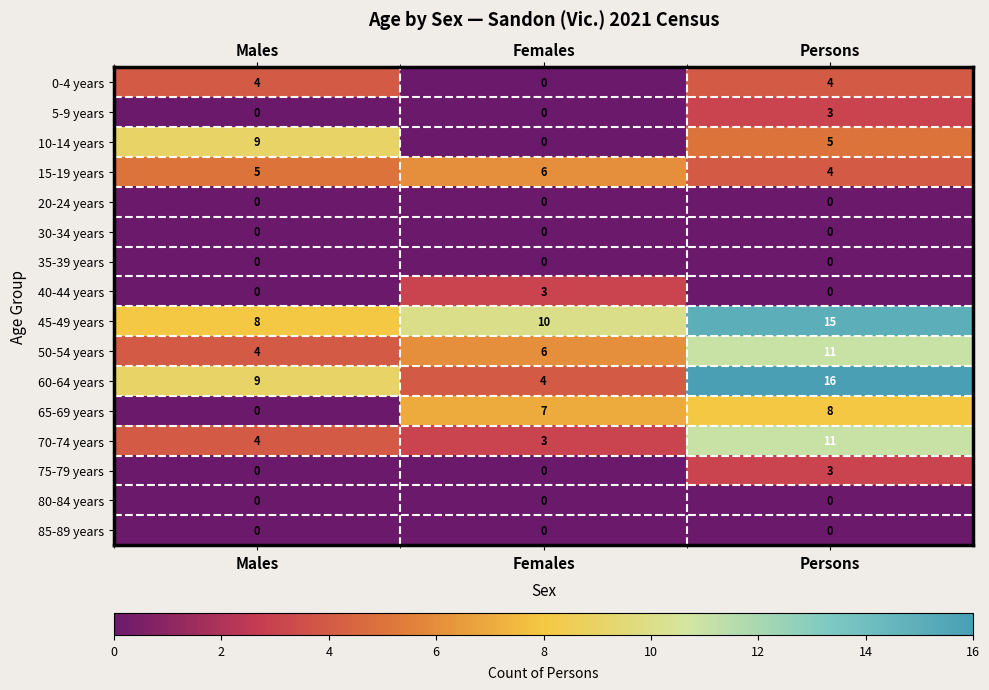

How many 15-19 years values are between 4 and 6?

3